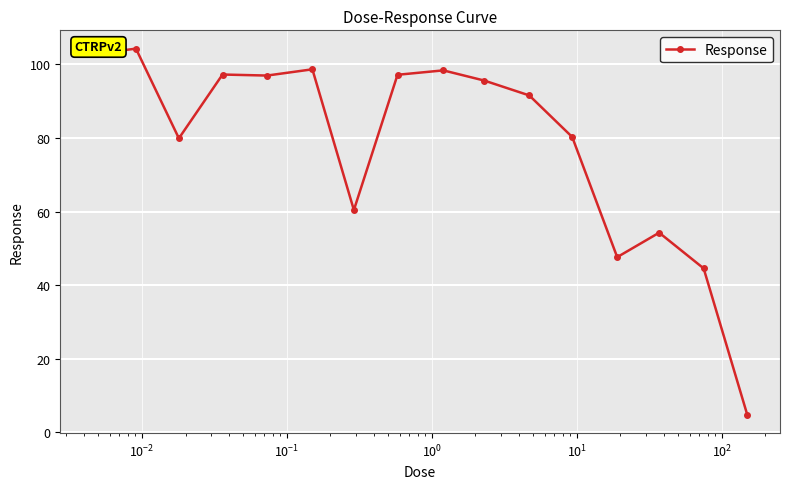

What is the smallest value displayed?

4.7